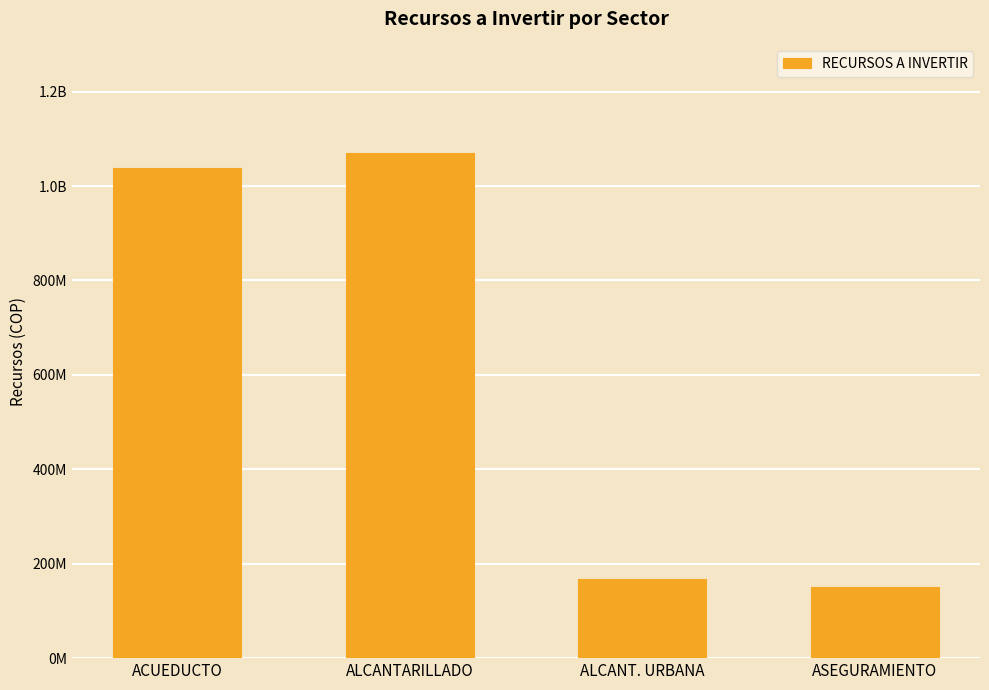

Does the chart contain stacked bars?

No